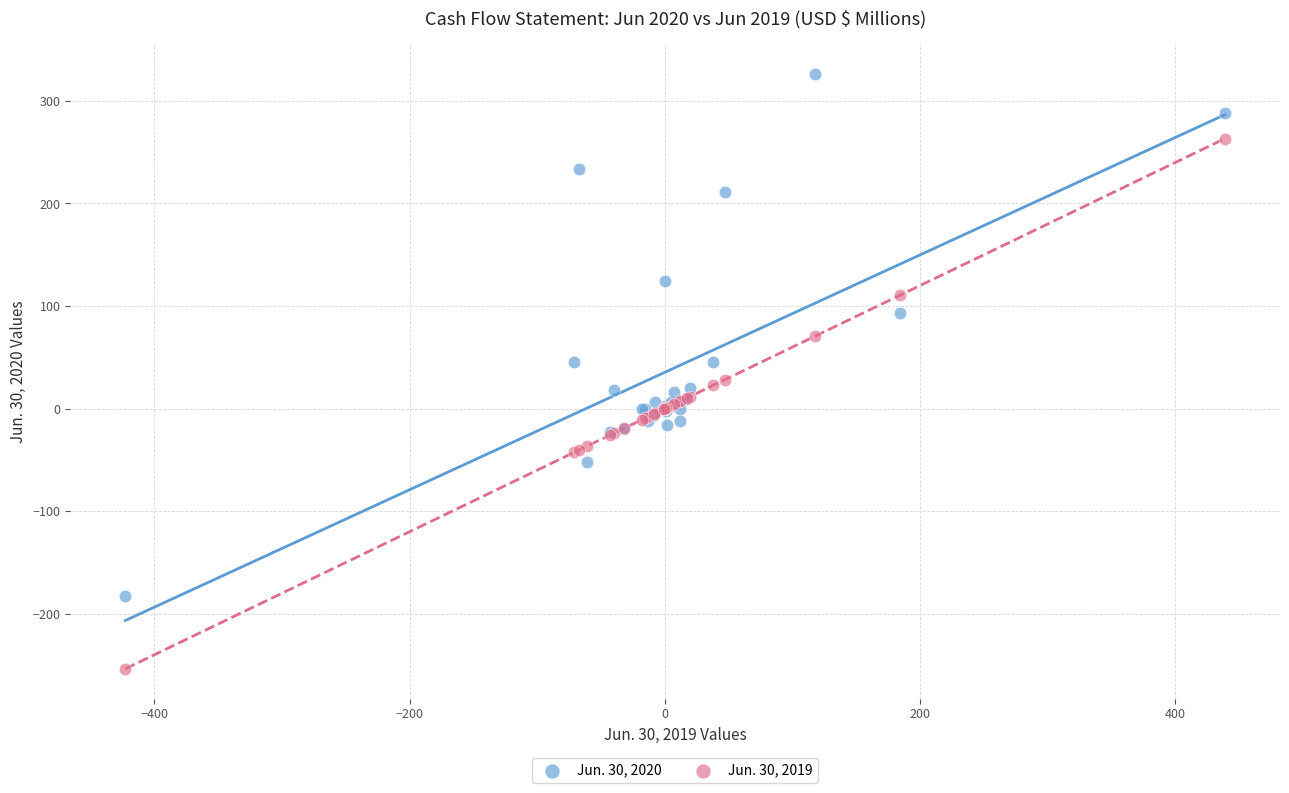

What is the X range (max minus min) for the scatter plot?

861.7